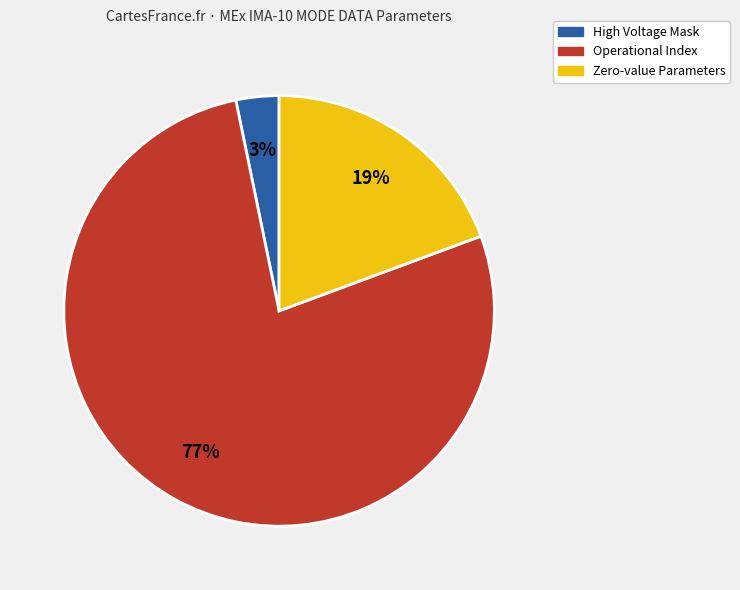

How many segments does this pie chart have?

3